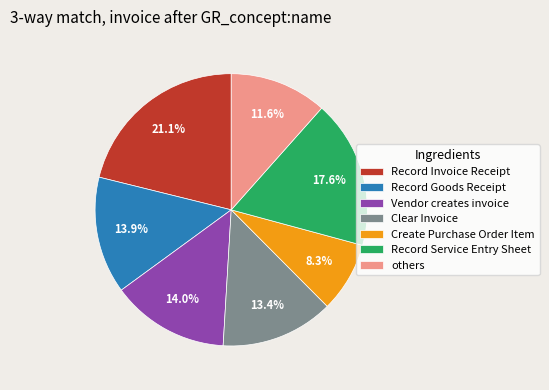

Between Clear Invoice and others, which is larger?

Clear Invoice